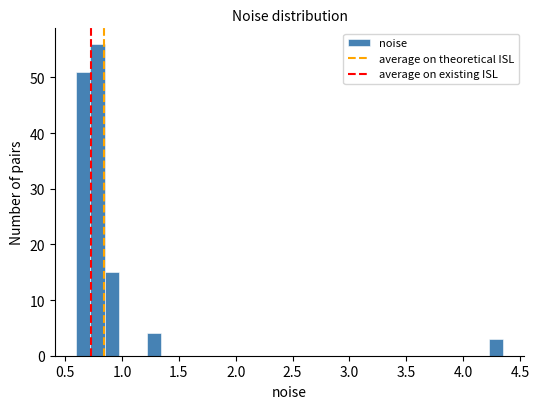

Around what value on the x-axis is the tallest bar? Give the approximate position of its centre, as read against the axis.

0.80